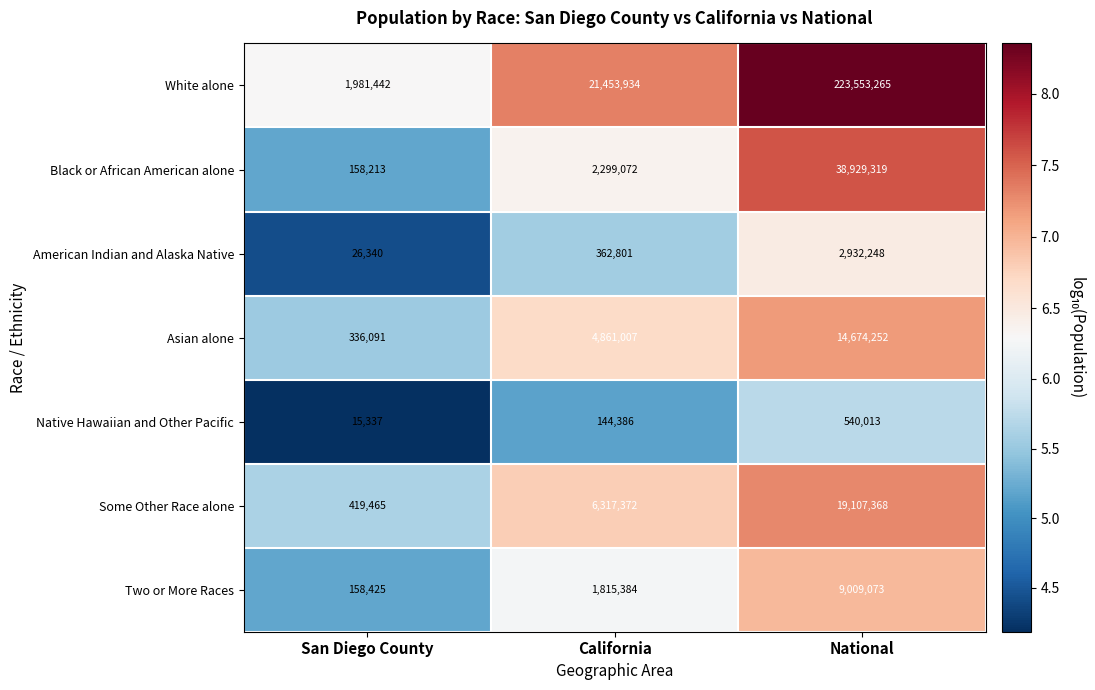

At which category is the sum across all series the highest?

National